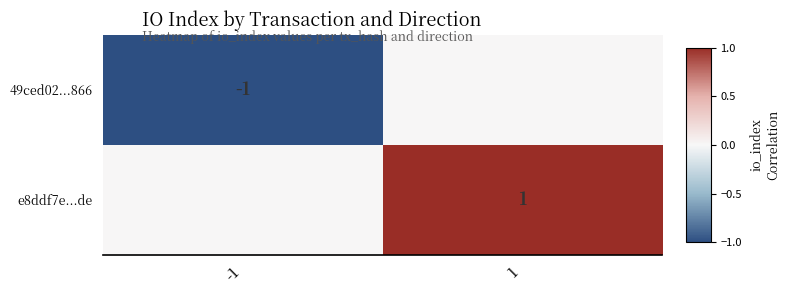

Is it true that e8ddf7e...de equals 1 at 1?

True